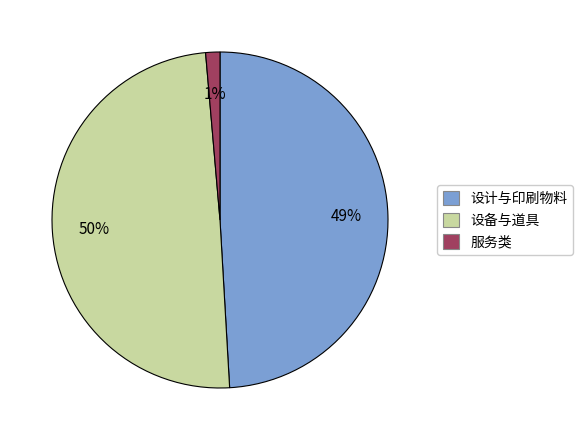

Is there any slice that represents more than half of the pie?

No